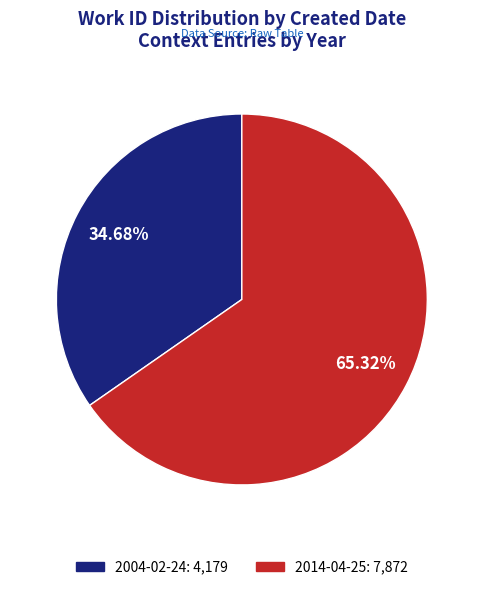

Is the sum of 2014-04-25 and 2004-02-24 greater than half?

Yes